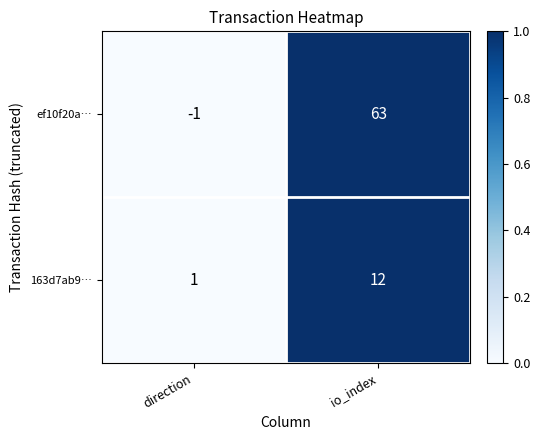

What is the greatest value displayed?

63